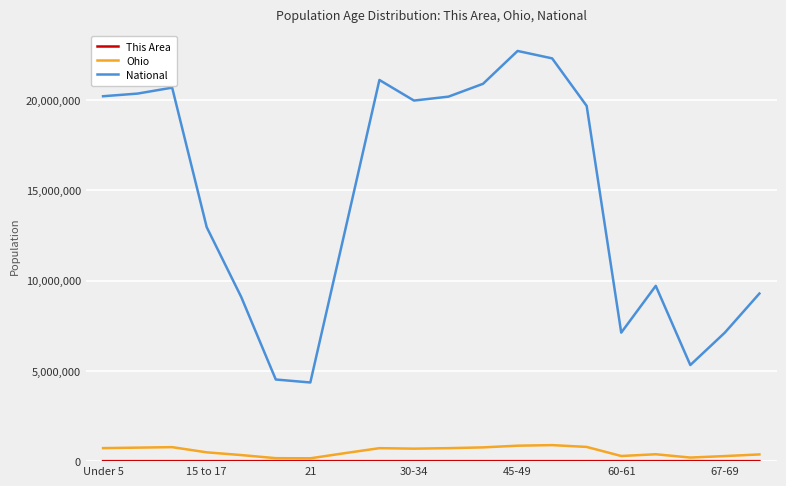

Which series has the widest spread of values?

National